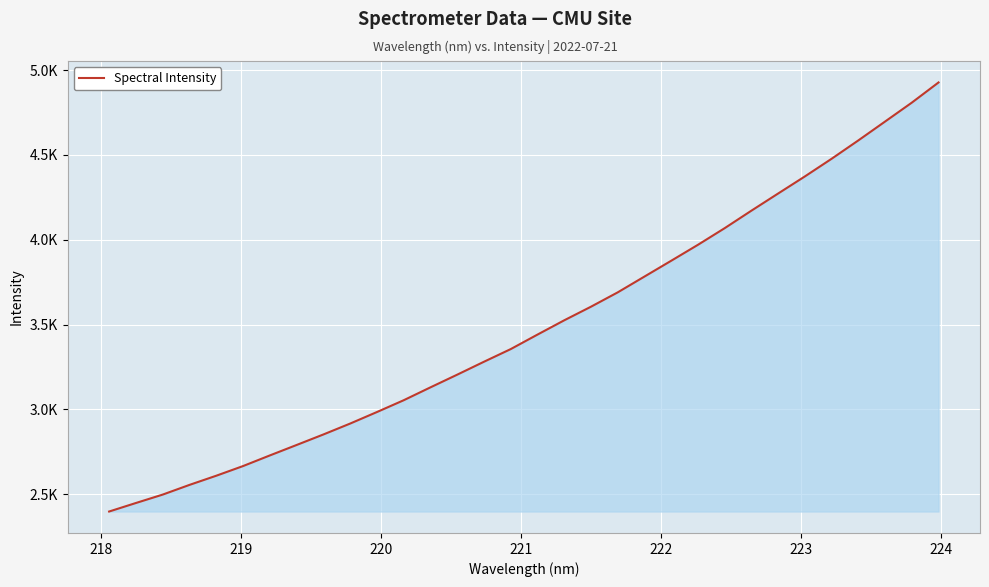

Is this an area chart (filled region under the line)?

Yes